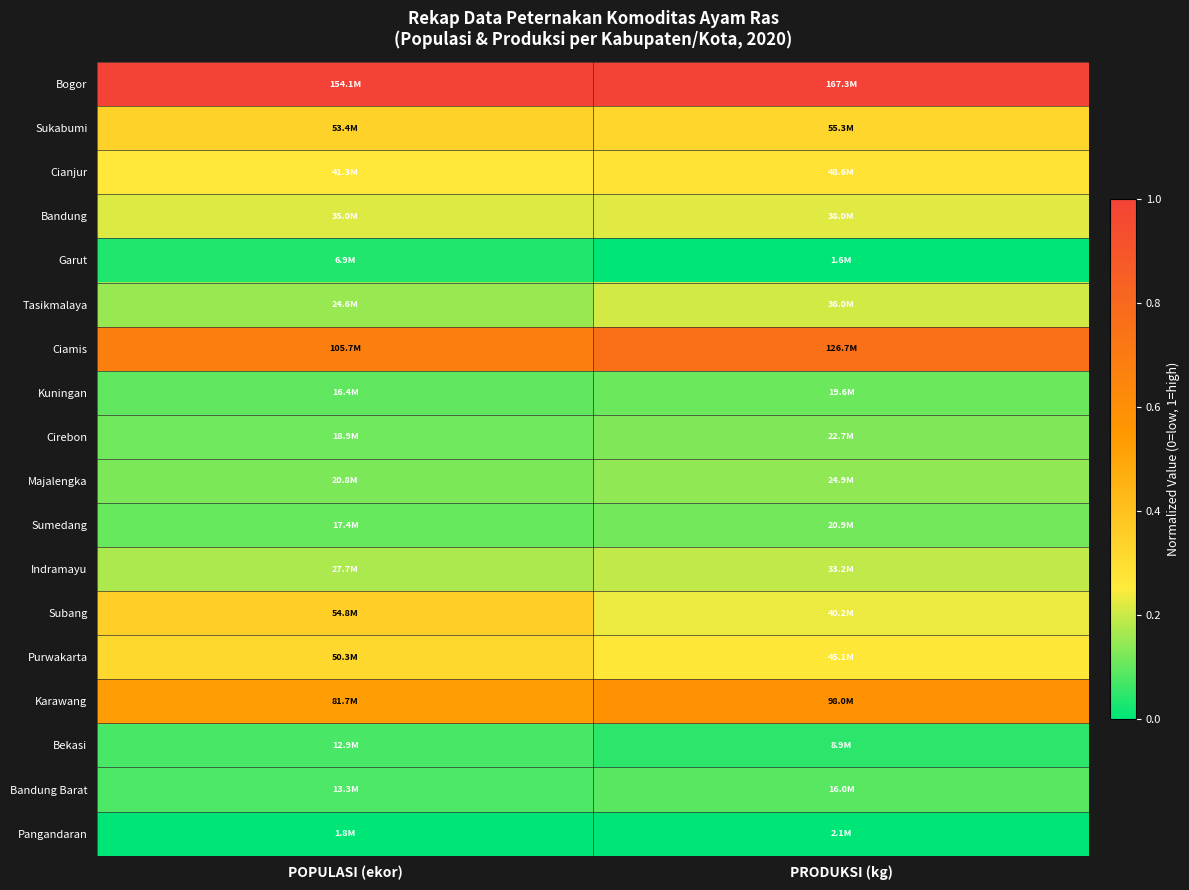

What is the spread (max minus min) of values at POPULASI (ekor)?

1.0